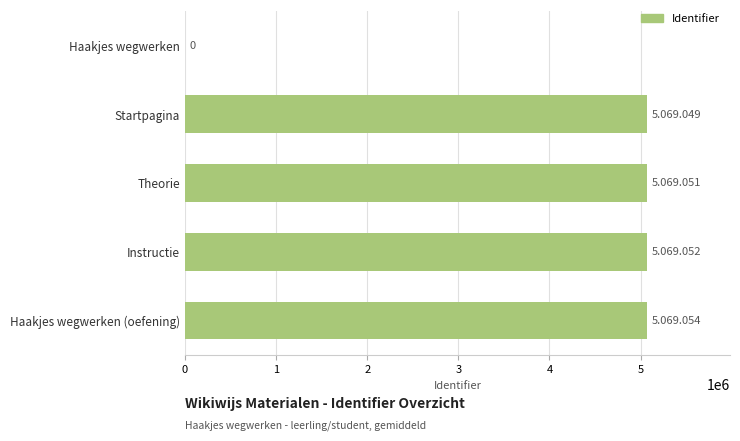

Which has a higher value, Haakjes wegwerken or Instructie?

Instructie